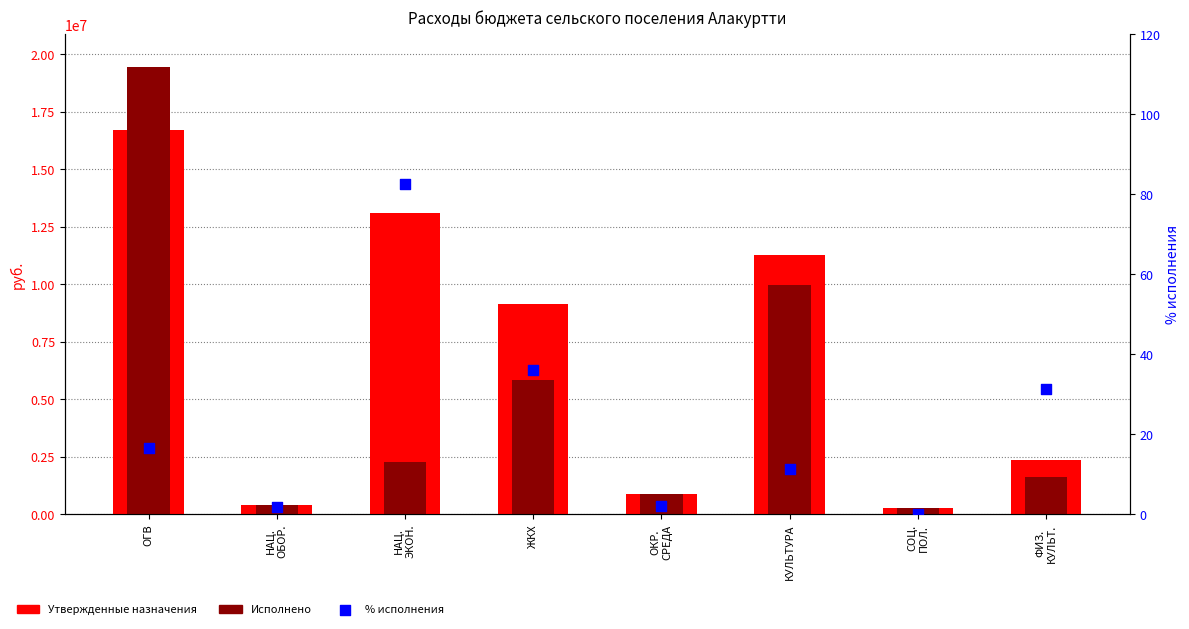

Which series contains the highest Y value?

Исполнено